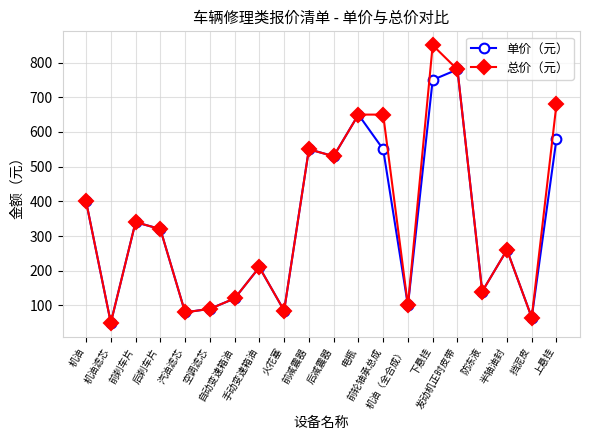

What is the difference between the maximum and minimum values in the 总价（元） series?

800